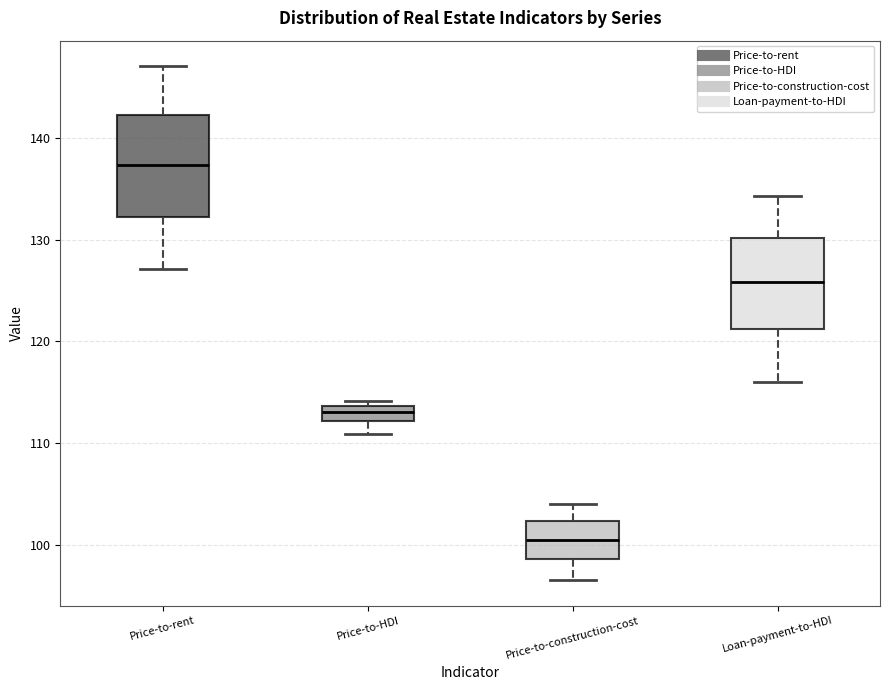

Where does the upper whisker of the box for Loan-payment-to-HDI end on the y-axis? The values are not printed on the chart, so give them approximately, as read against the axis.

134